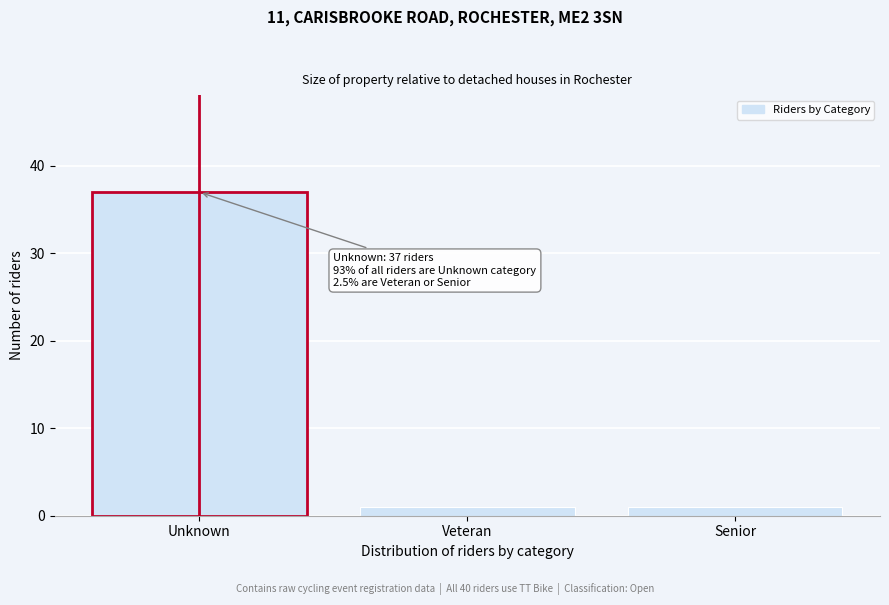

Reading right to left, what are all the values shown in this chart?

Senior=1	Veteran=1	Unknown=37